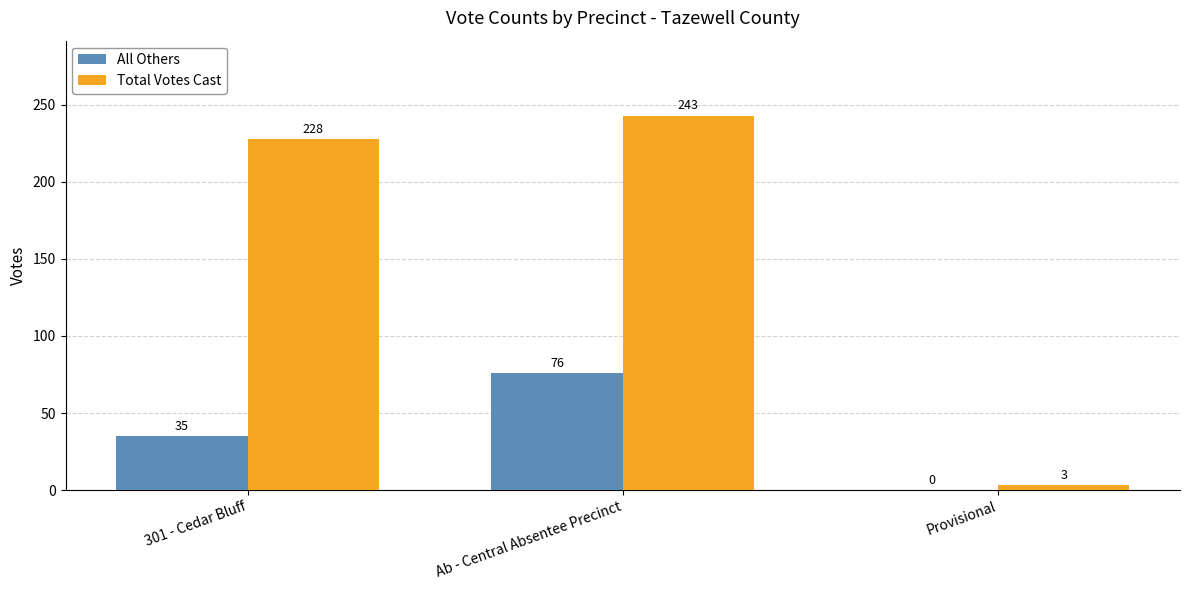

Which series changed the most between Ab - Central Absentee Precinct and Provisional?

Total Votes Cast